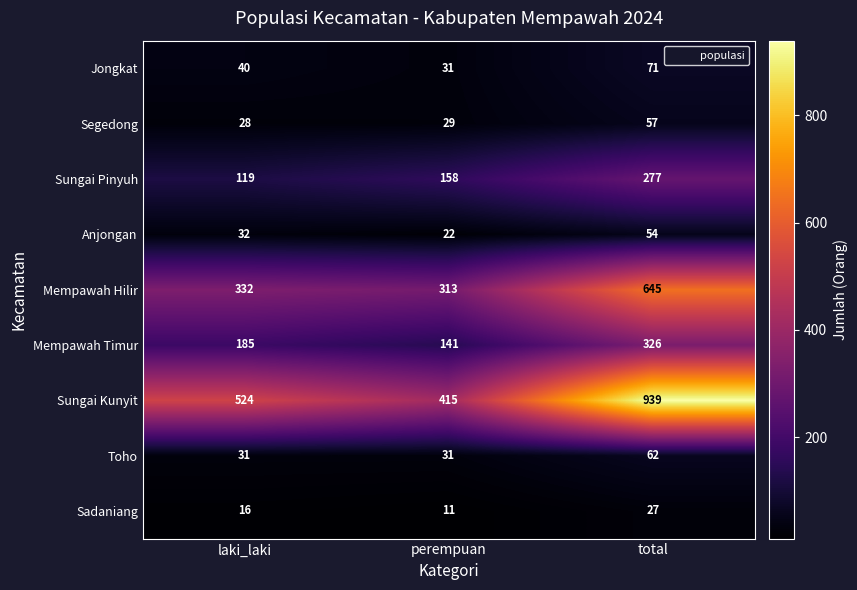

Is it true that Segedong equals 87 at total?

False